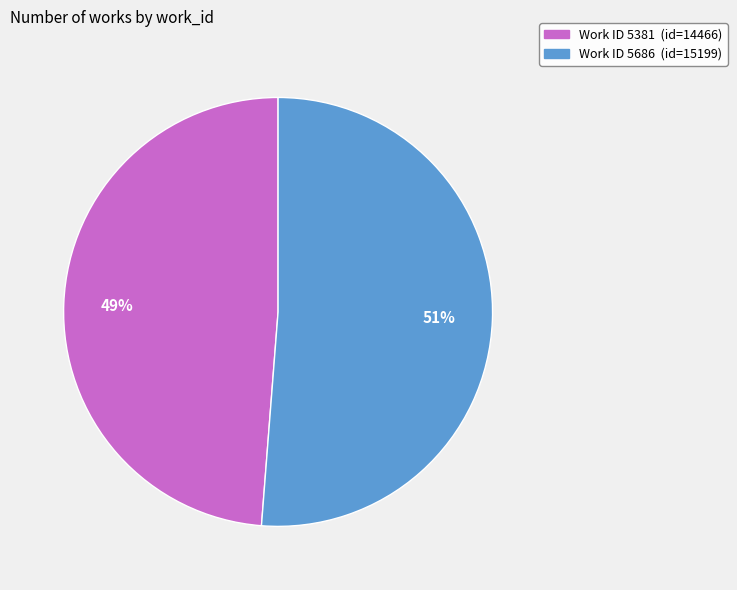

To the nearest percent, what is the average slice percentage?

50%